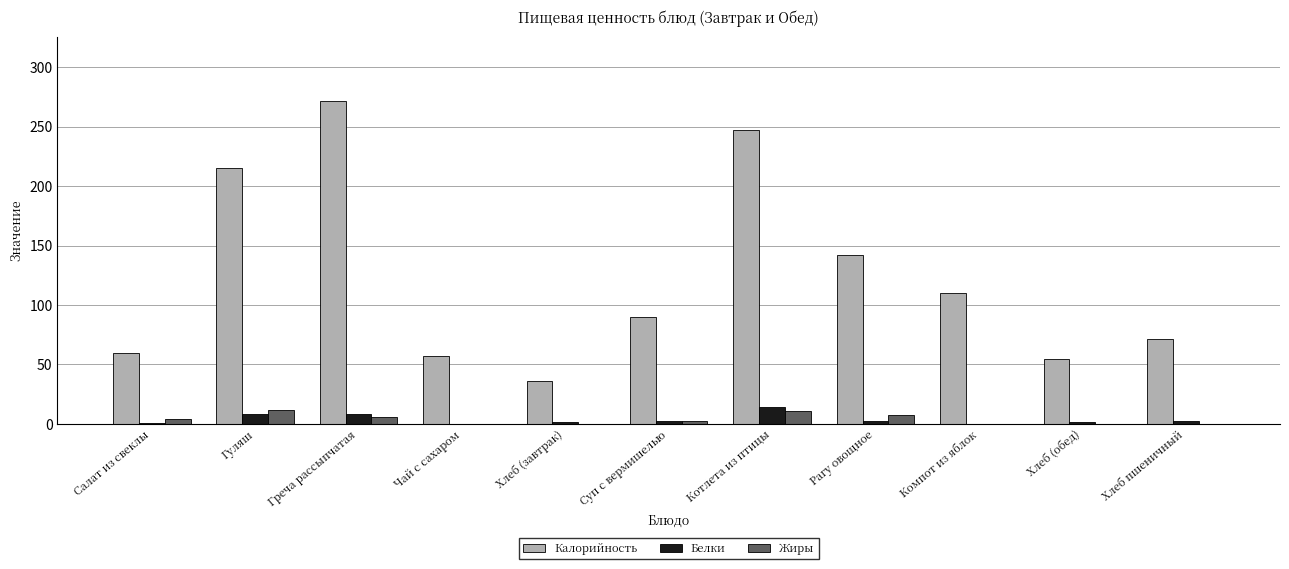

How many groups of bars are there?

11